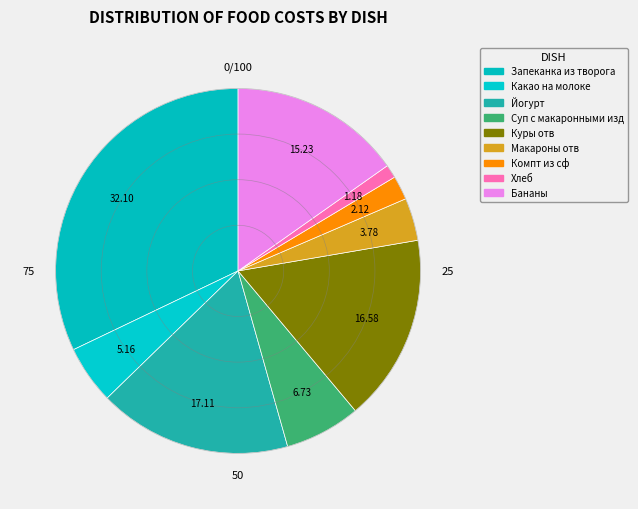

How many segments does this pie chart have?

9